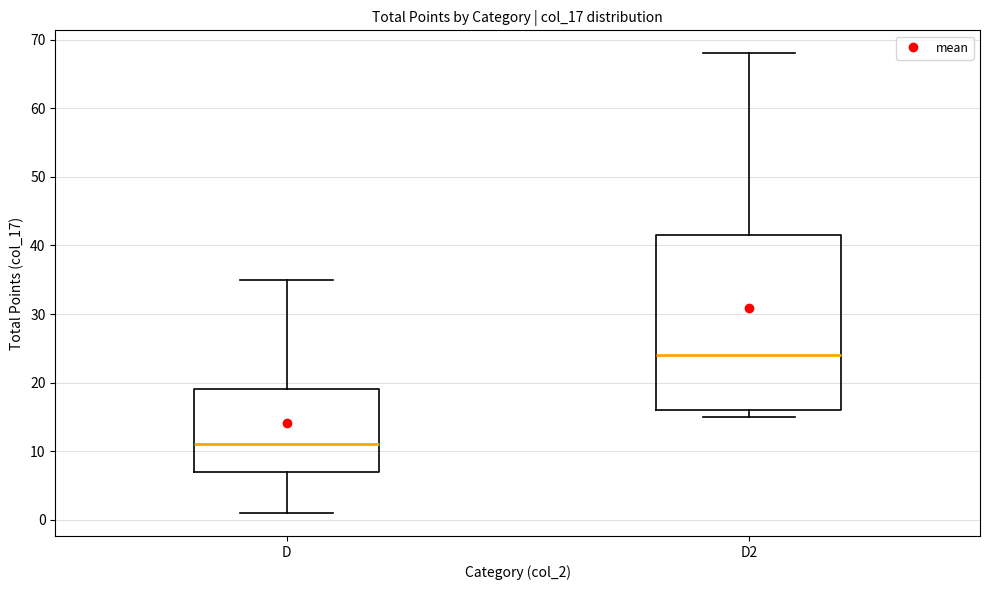

Reading left to right, read every box against the y-axis: the position of its median line, the range the box covers, and the ends of its whiskers. The values are not printed on the chart, so give them approximately, as read against the axis.

D: median 11, box 7 to 19, whiskers 1 to 35
D2: median 24, box 16 to 42, whiskers 15 to 68